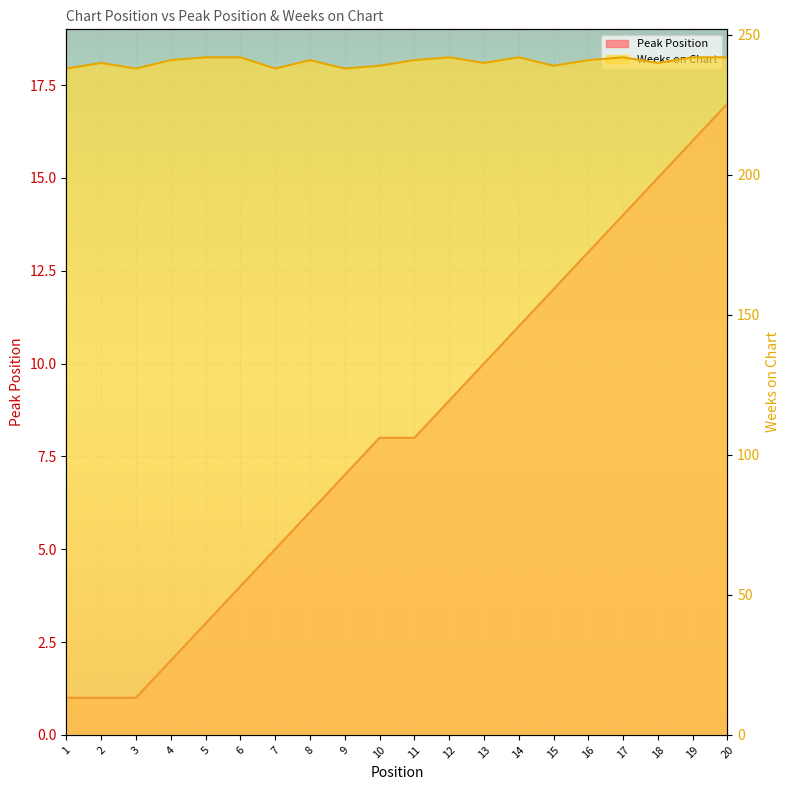

Between 4 and 19, which is larger?

19